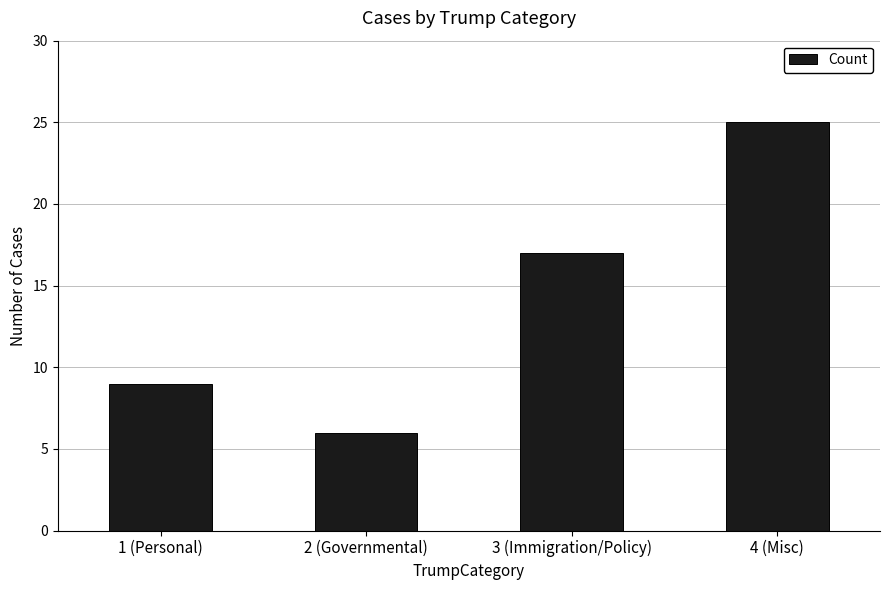

The chart shows a value of 2 at 2 (Governmental). True or false?

False